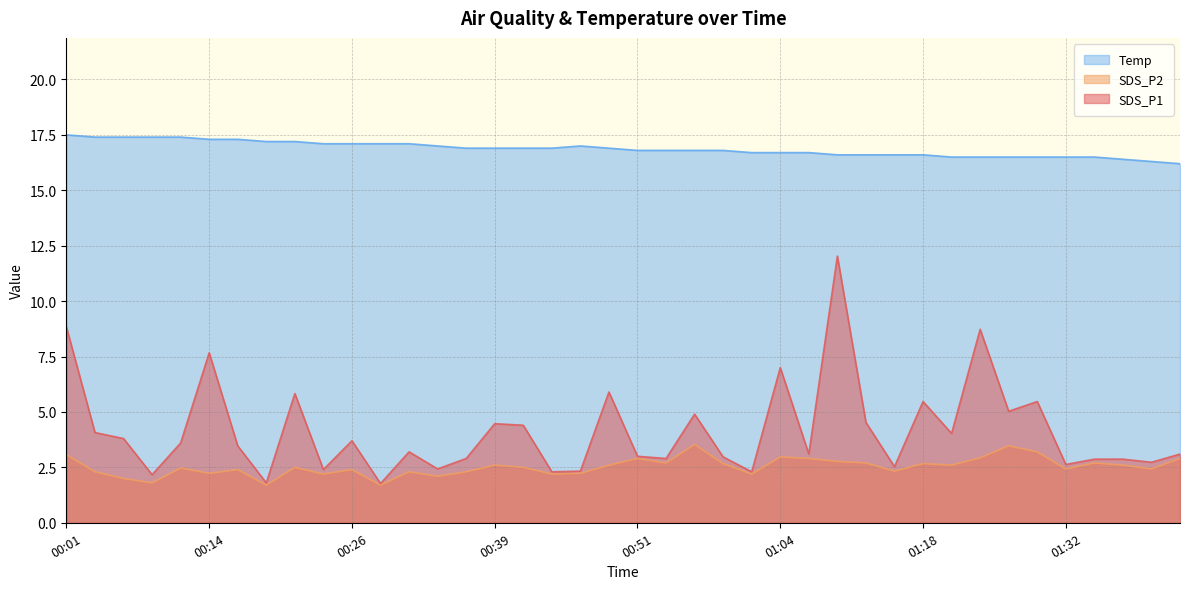

Read the SDS_P1 value at 00:04.

4.1